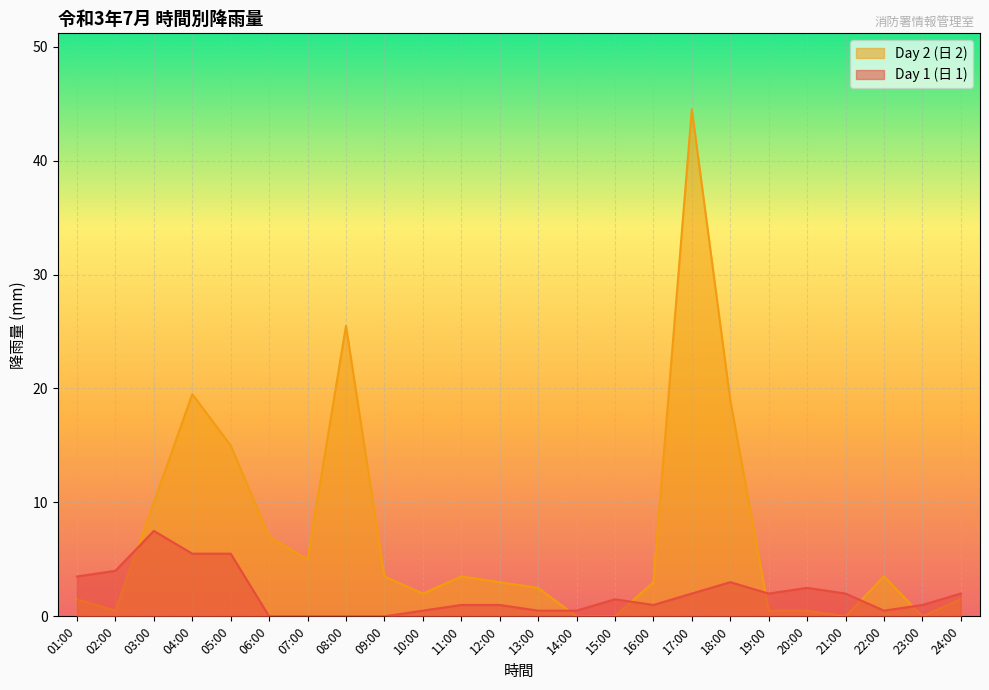

Where is the first local maximum for Day 1 (日 1)?

03:00